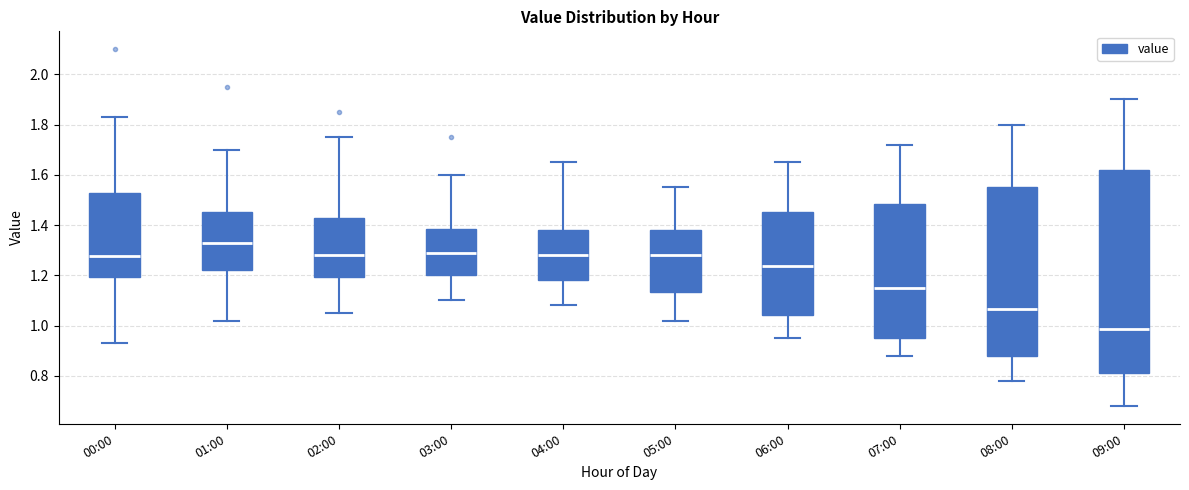

Where is the lower edge of the box for 07:00 on the y-axis? The values are not printed on the chart, so give them approximately, as read against the axis.

0.96